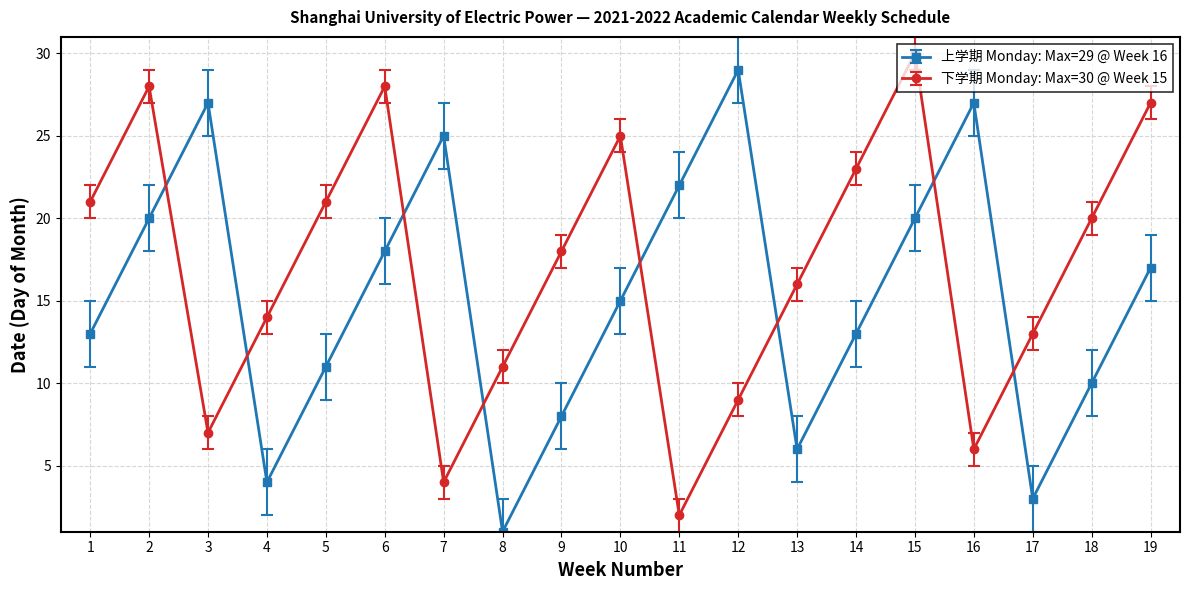

List the series in order of their overall mean, highest first.

下学期 Monday: Max=30 @ Week 15, 上学期 Monday: Max=29 @ Week 16